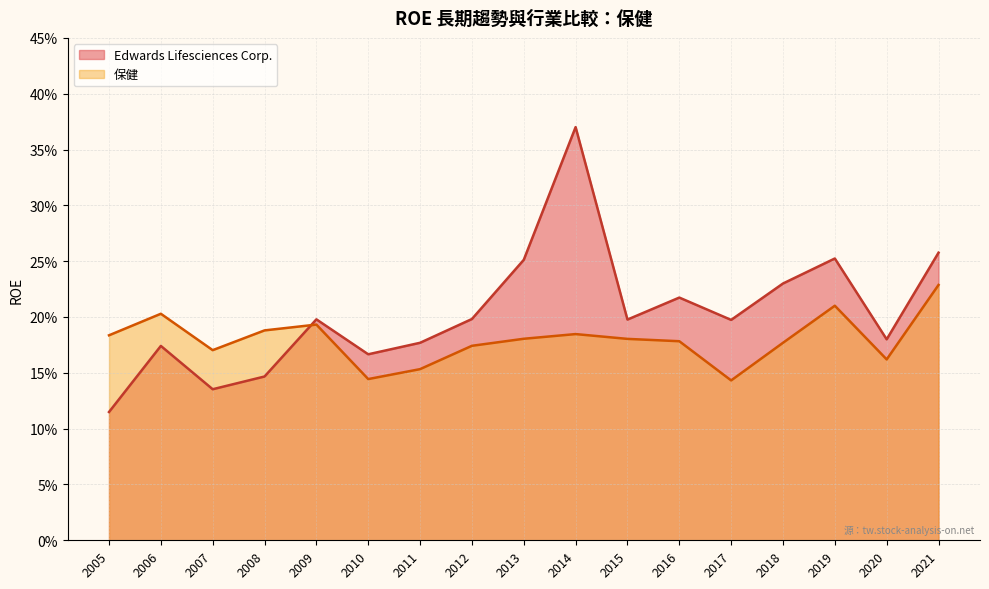

Rank the categories by Edwards Lifesciences Corp. value from lowest to highest.

2005, 2007, 2008, 2010, 2006, 2011, 2020, 2017, 2015, 2009, 2012, 2016, 2018, 2013, 2019, 2021, 2014